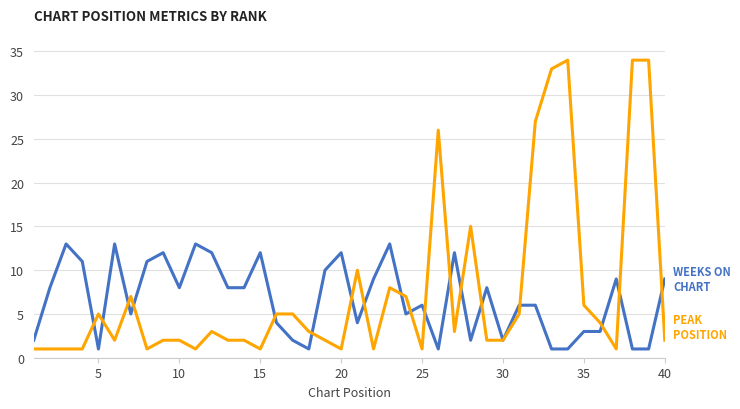

What is the maximum value shown in the chart?

34